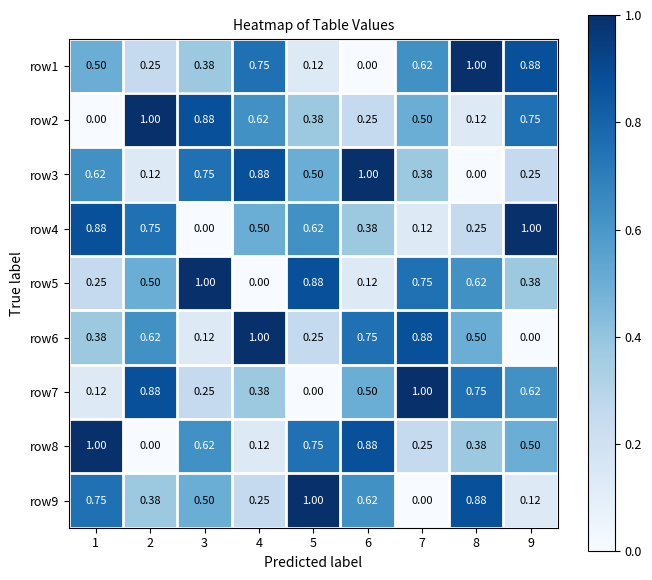

Reading left to right, transcribe all the data shown in this chart.

row1: 1=0.5	2=0.2	3=0.4	4=0.8	5=0.1	6=0.0	7=0.6	8=1.0	9=0.9
row2: 1=0.0	2=1.0	3=0.9	4=0.6	5=0.4	6=0.2	7=0.5	8=0.1	9=0.8
row3: 1=0.6	2=0.1	3=0.8	4=0.9	5=0.5	6=1.0	7=0.4	8=0.0	9=0.2
row4: 1=0.9	2=0.8	3=0.0	4=0.5	5=0.6	6=0.4	7=0.1	8=0.2	9=1.0
row5: 1=0.2	2=0.5	3=1.0	4=0.0	5=0.9	6=0.1	7=0.8	8=0.6	9=0.4
row6: 1=0.4	2=0.6	3=0.1	4=1.0	5=0.2	6=0.8	7=0.9	8=0.5	9=0.0
row7: 1=0.1	2=0.9	3=0.2	4=0.4	5=0.0	6=0.5	7=1.0	8=0.8	9=0.6
row8: 1=1.0	2=0.0	3=0.6	4=0.1	5=0.8	6=0.9	7=0.2	8=0.4	9=0.5
row9: 1=0.8	2=0.4	3=0.5	4=0.2	5=1.0	6=0.6	7=0.0	8=0.9	9=0.1